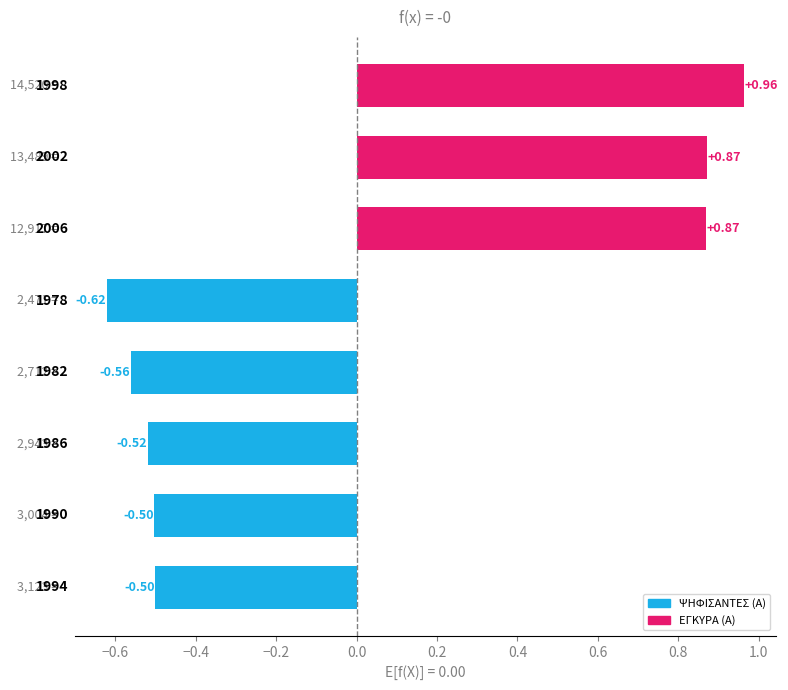

How many distinct data groups are displayed?

1